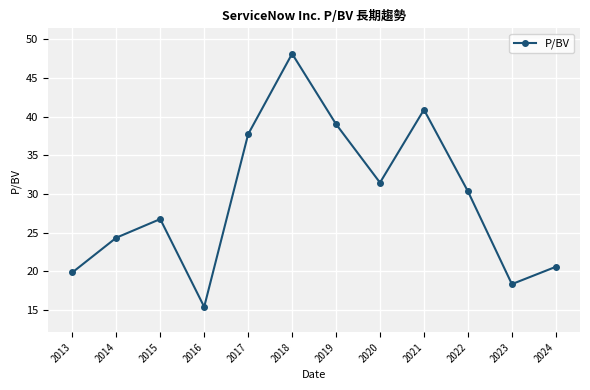

Which category has the lowest value across all series?

2016